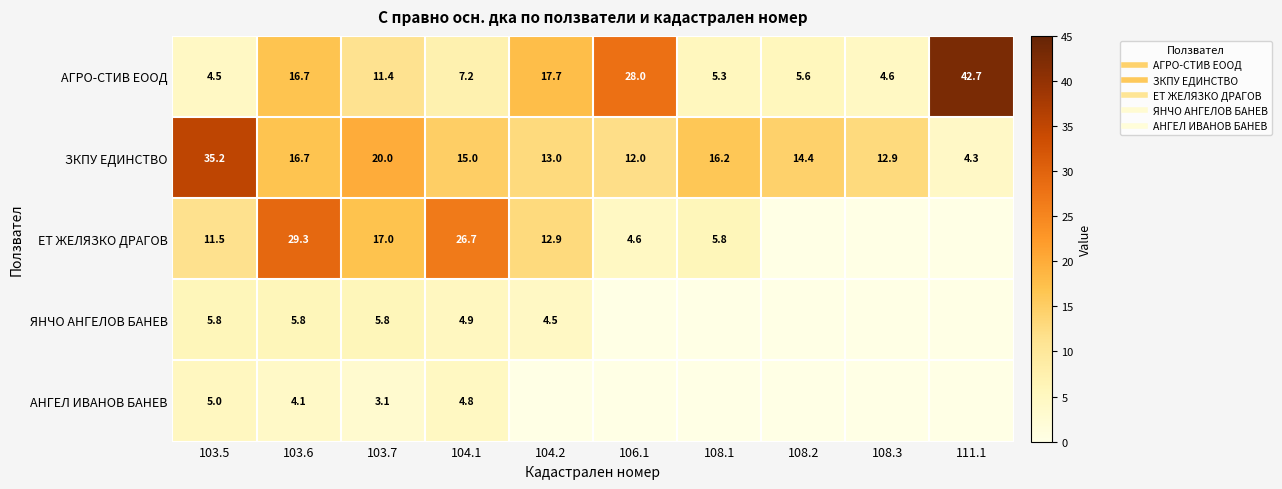

At which label is АГРО-СТИВ ЕООД closest to 23?

106.1